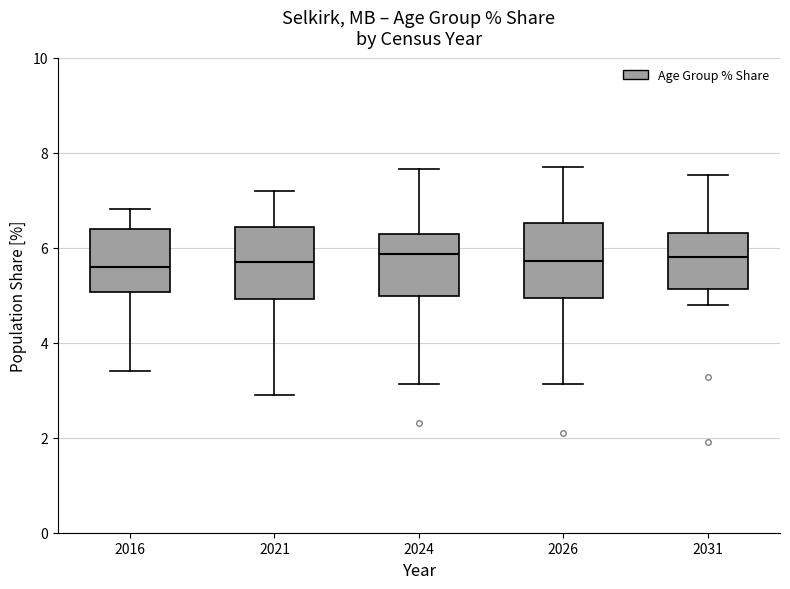

Reading left to right, read every box against the y-axis: the position of its median line, the range the box covers, and the ends of its whiskers. The values are not printed on the chart, so give them approximately, as read against the axis.

2016: median 5.6, box 5.0 to 6.4, whiskers 3.4 to 6.8
2021: median 5.6, box 5.0 to 6.4, whiskers 3.0 to 7.2
2024: median 5.8, box 5.0 to 6.2, whiskers 3.2 to 7.6
2026: median 5.8, box 5.0 to 6.6, whiskers 3.2 to 7.6
2031: median 5.8, box 5.2 to 6.4, whiskers 4.8 to 7.6